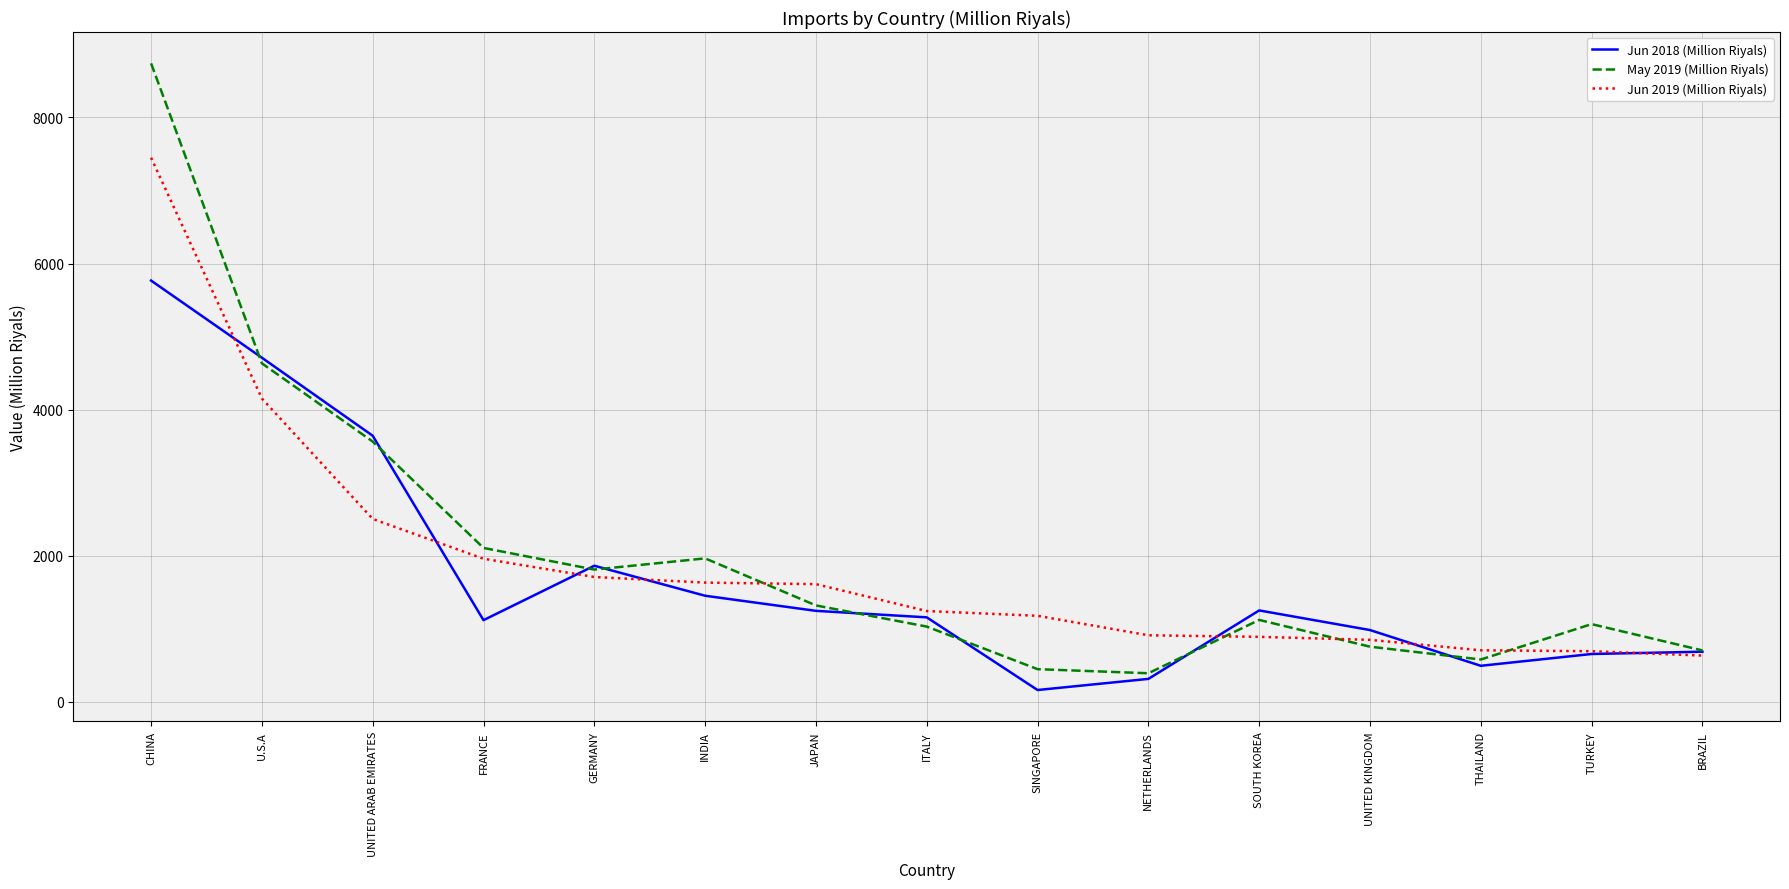

What is the average value of the Jun 2019 (Million Riyals) series?

1875.8